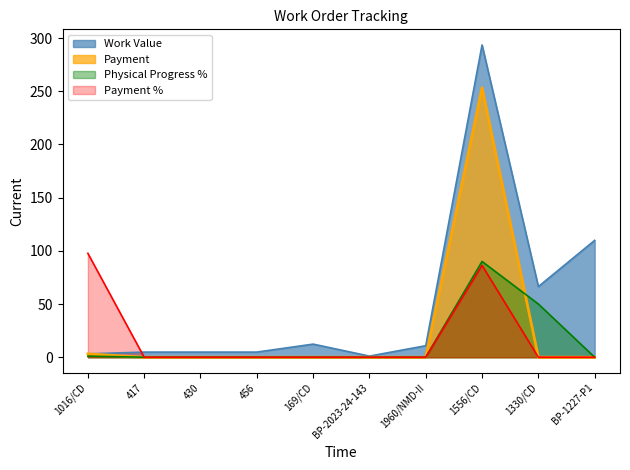

In Payment, how many points are higher than both neighbors (excluding endpoints)?

1